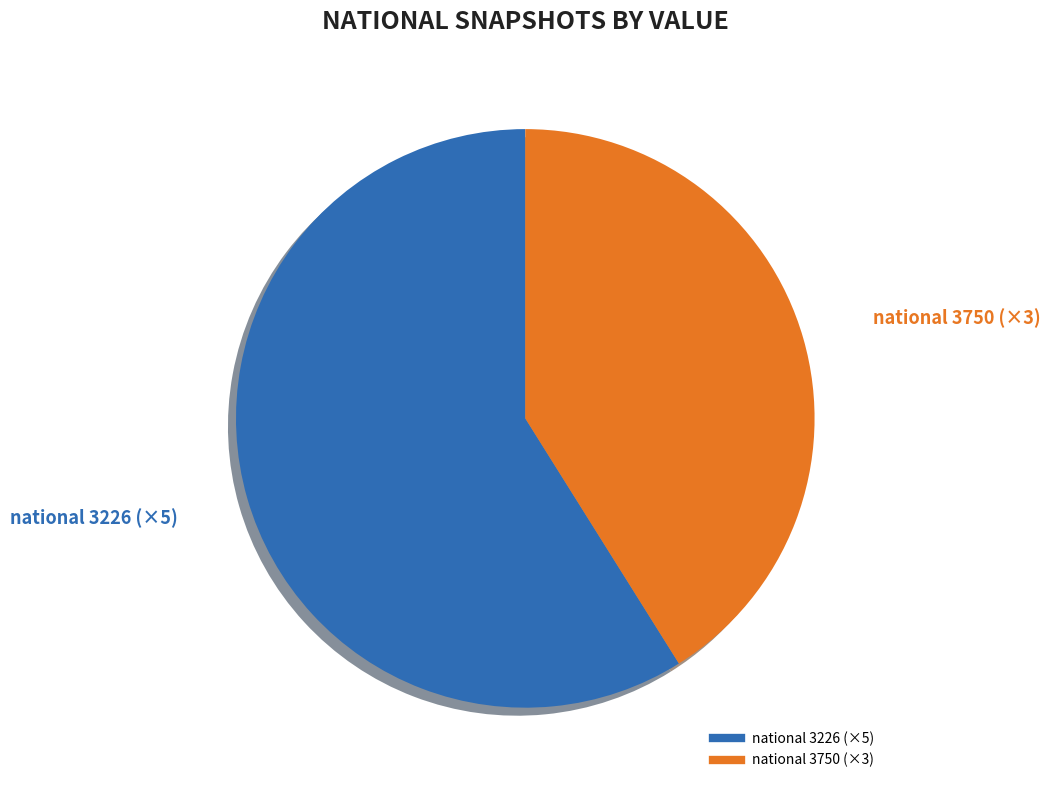

To the nearest percent, what is the difference between the largest and smallest slice percentages?

18%